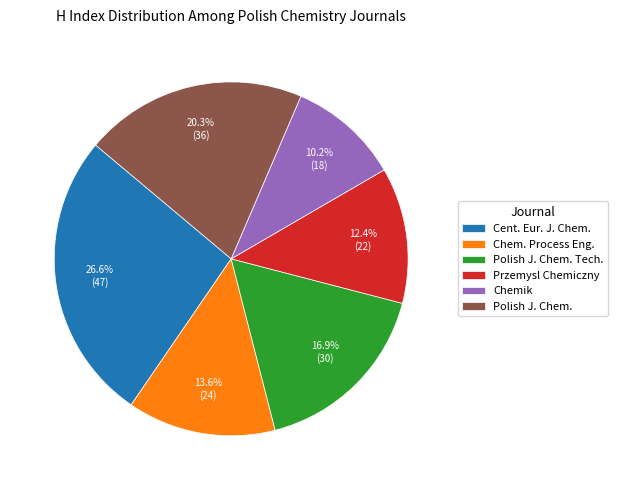

Does Polish J. Chem. account for over 50% of the chart?

No